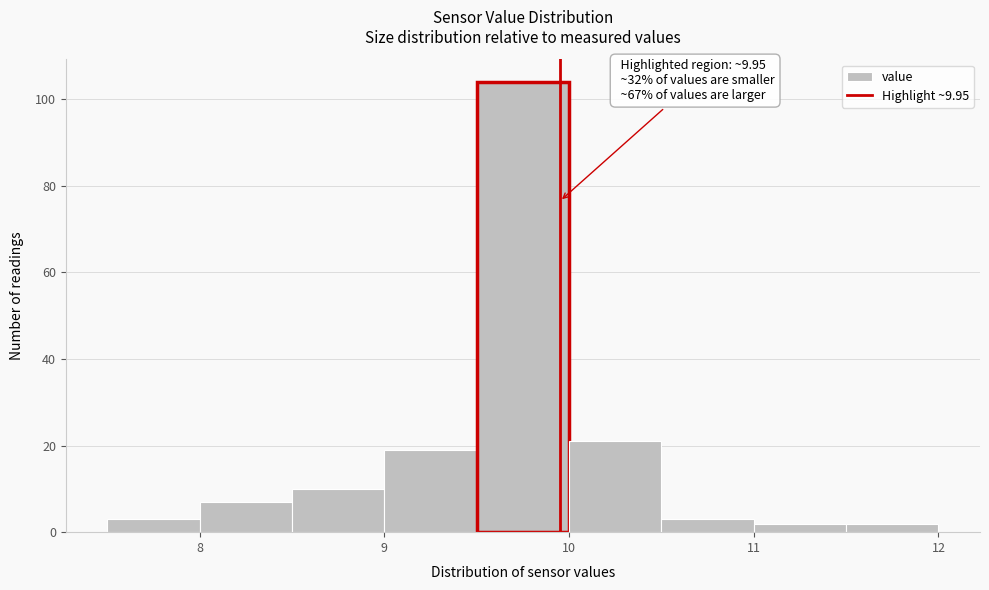

Which range on the x-axis has the tallest bar?

9.5 to 10.0